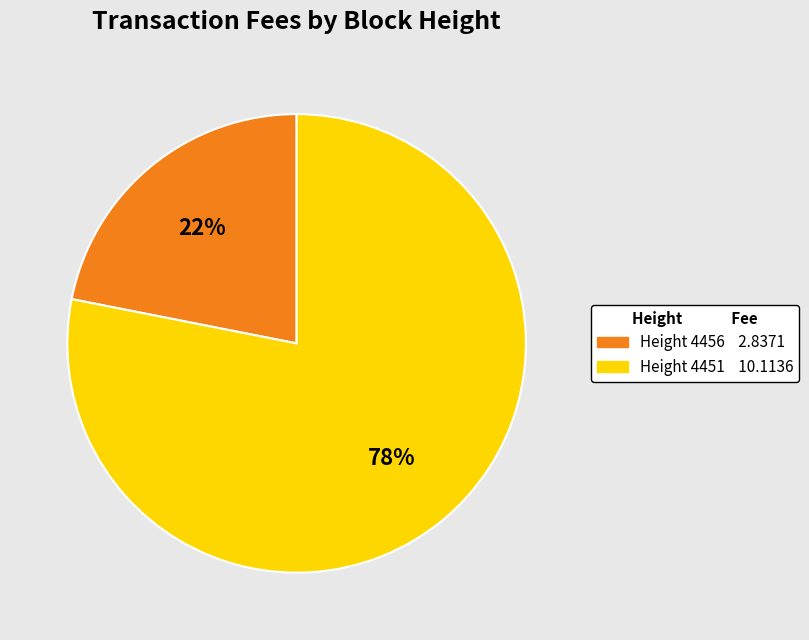

To the nearest percent, what is the difference between the largest and smallest slice percentages?

56%